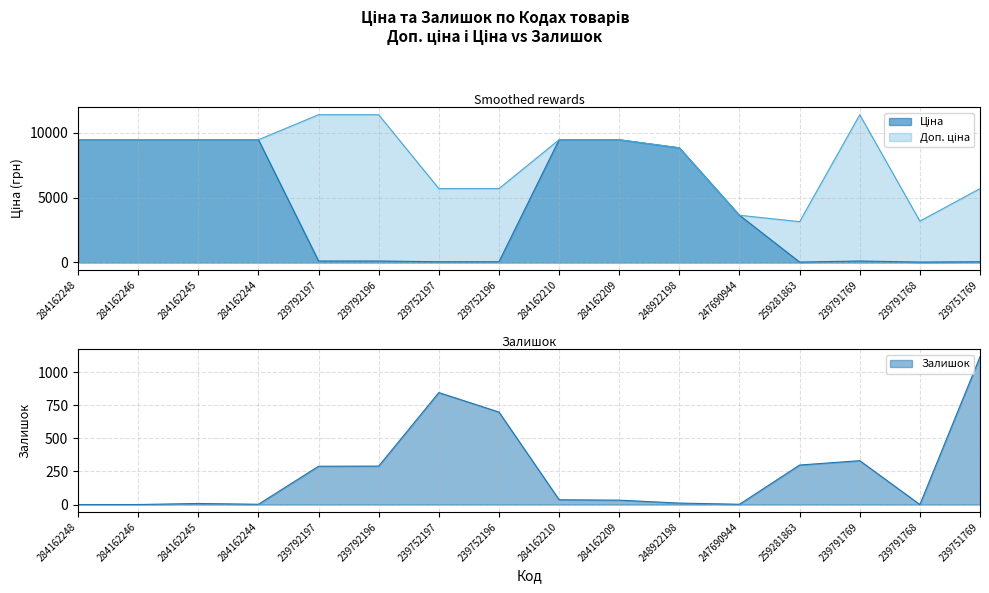

True or false: Ціна and Залишок cross at least once.

True